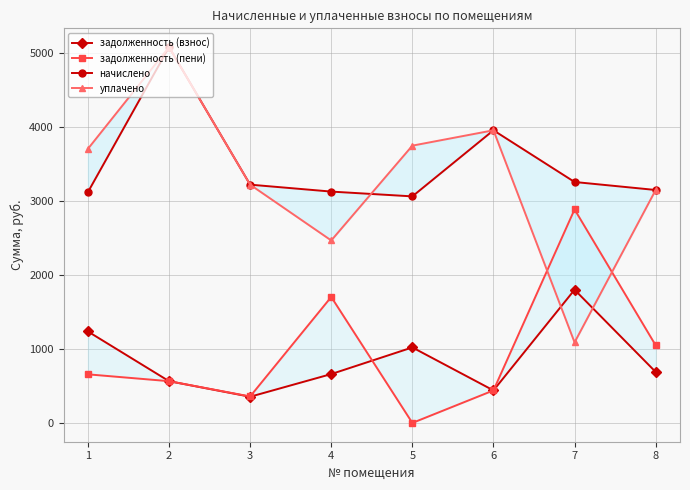

At which category does уплачено reach its first local valley?

4